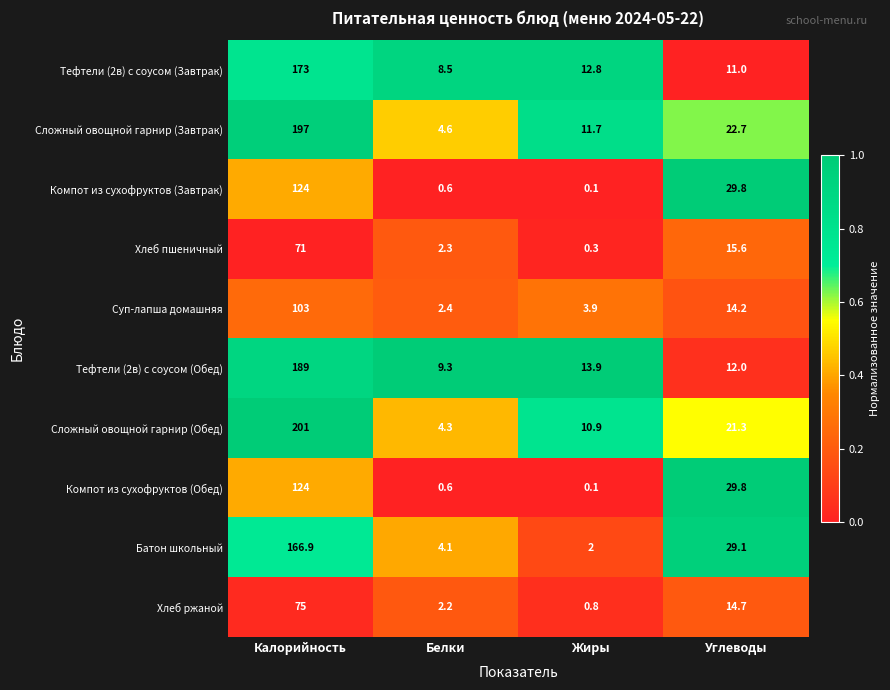

Is it true that Сложный овощной гарнир (Завтрак) equals 22.7 at Углеводы?

True